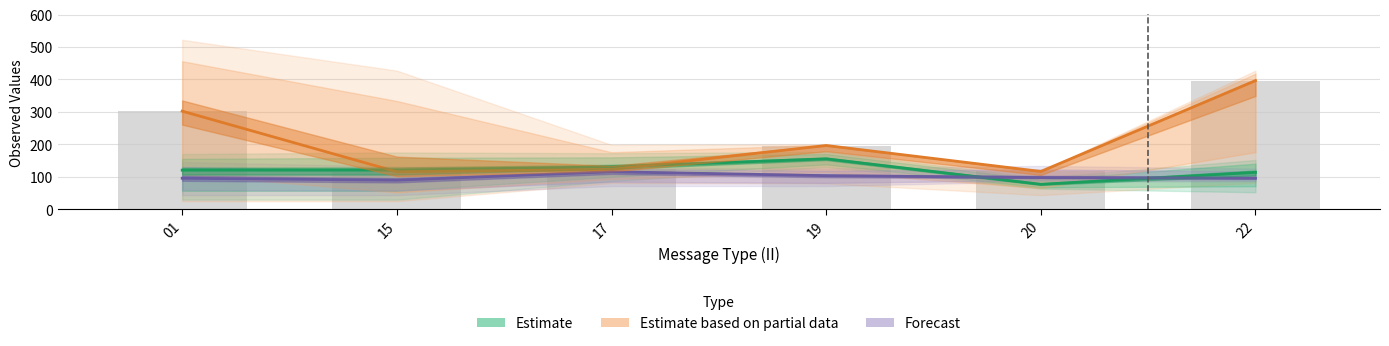

How many data points in Estimate are less than 120?

3